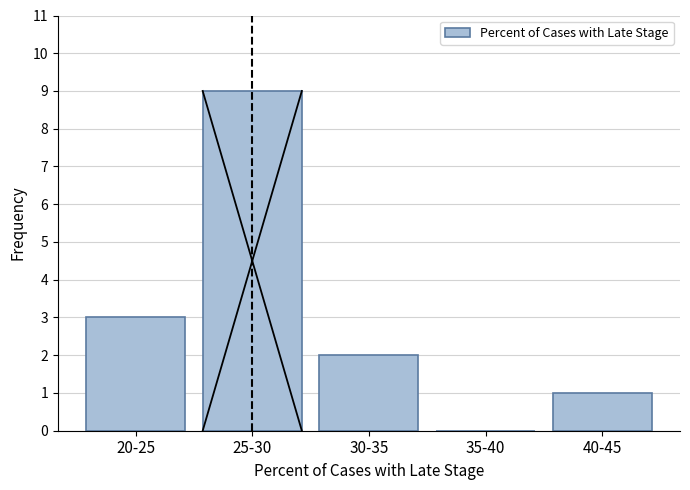

Reading left to right, extract all data points from this chart.

20-25=3	25-30=9	30-35=2	35-40=0	40-45=1